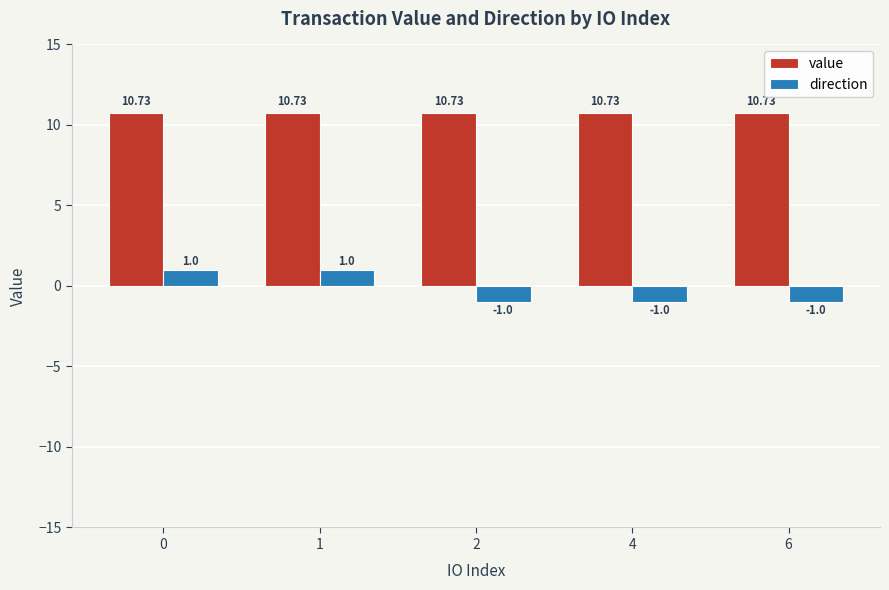

The value series shows 4.1 at 0. True or false?

False